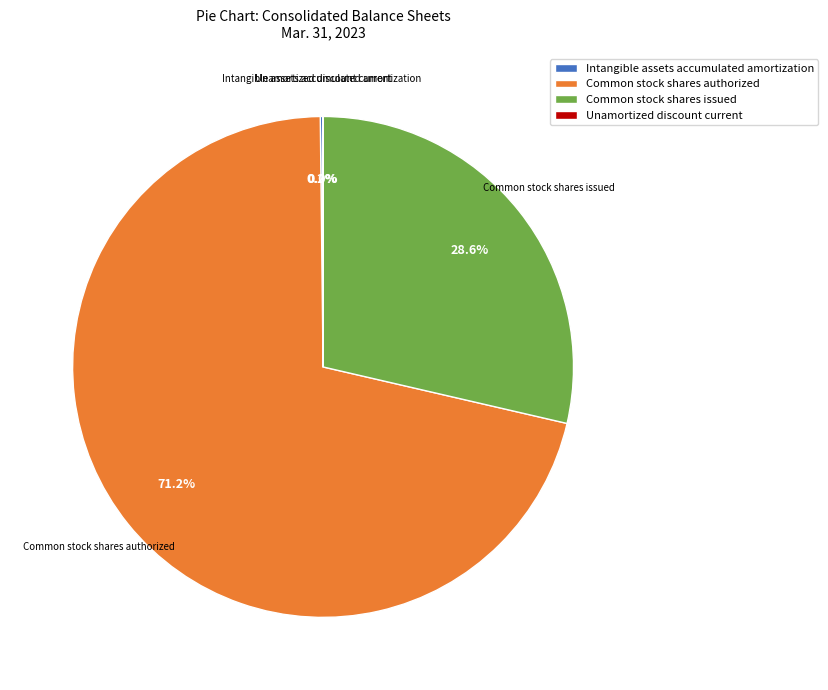

Which category has the biggest portion of the pie?

Common stock shares authorized